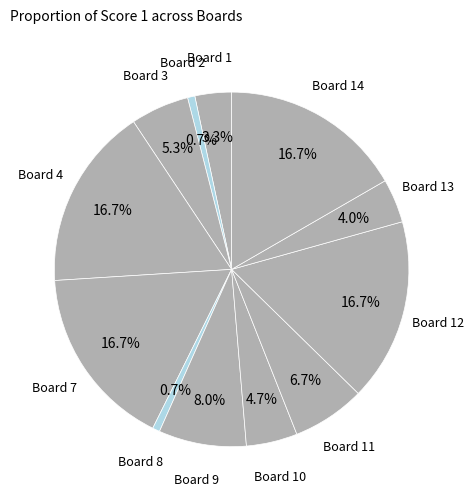

How many segments does this pie chart have?

12